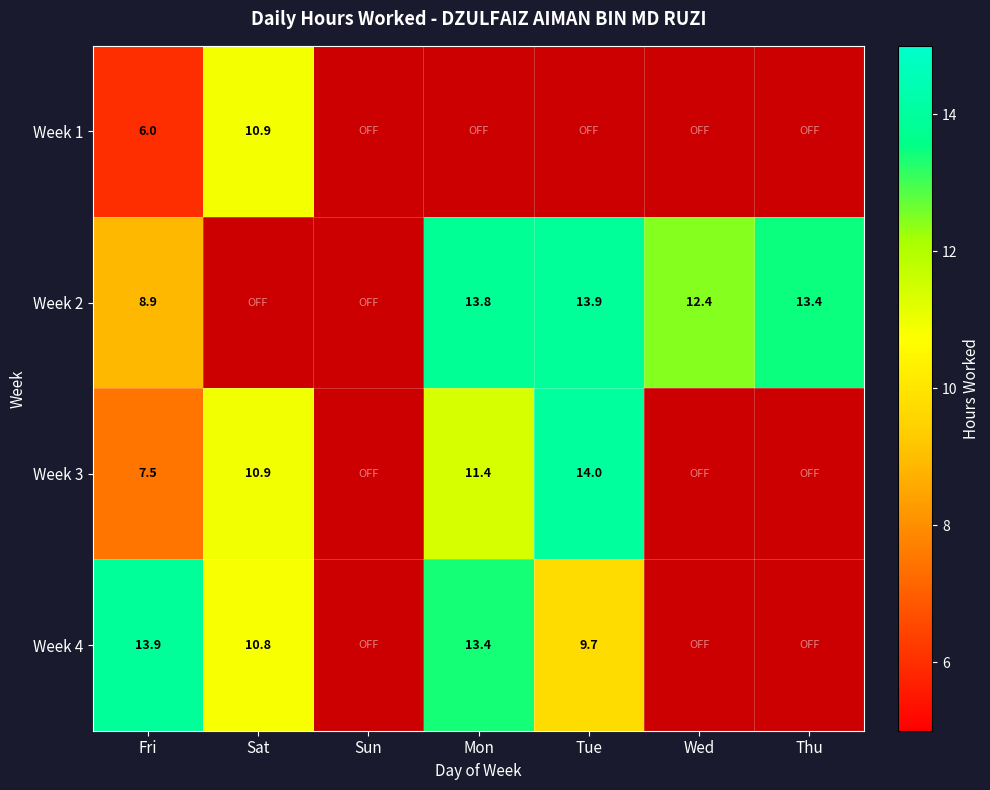

What is the highest value of the Week 3 series?

14.0